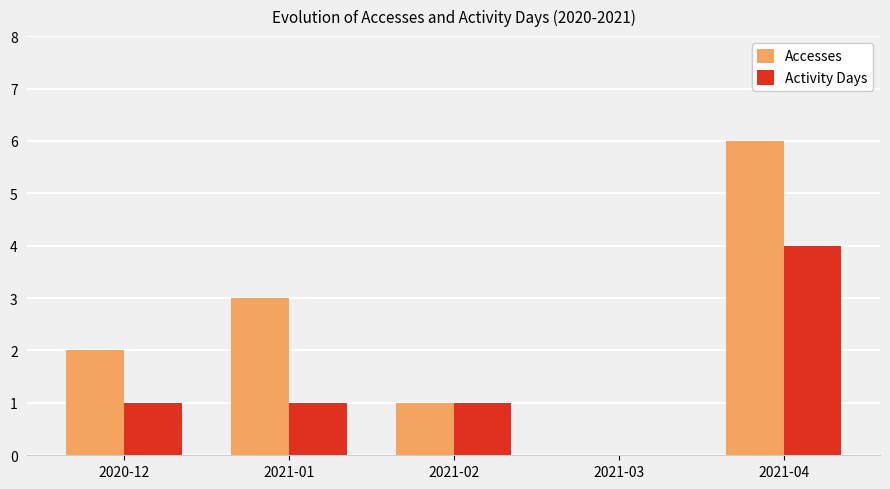

What is the greatest value displayed?

6